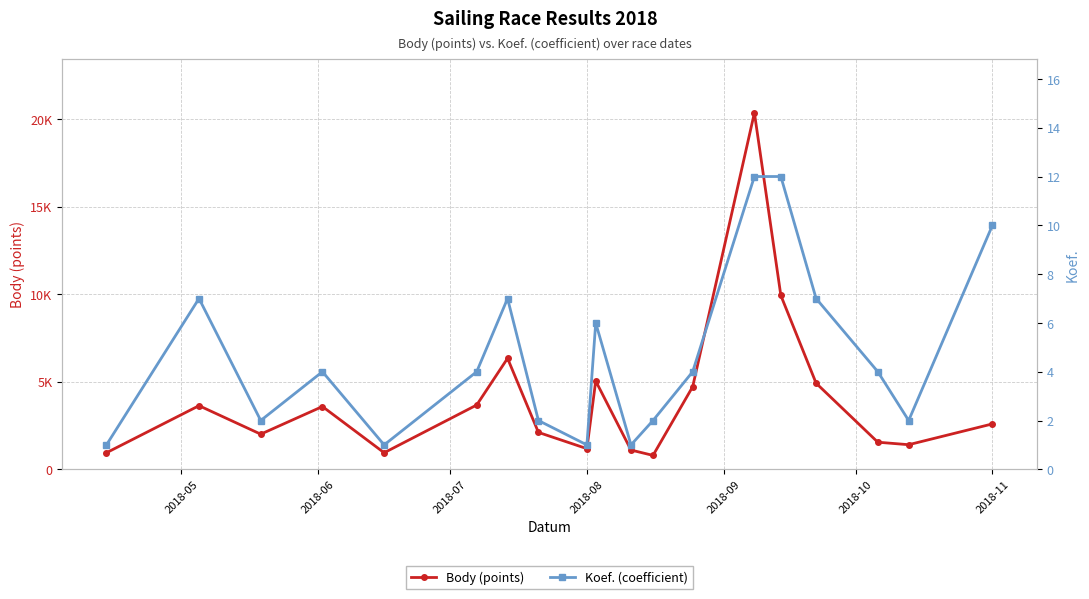

Is this an area chart (filled region under the line)?

No